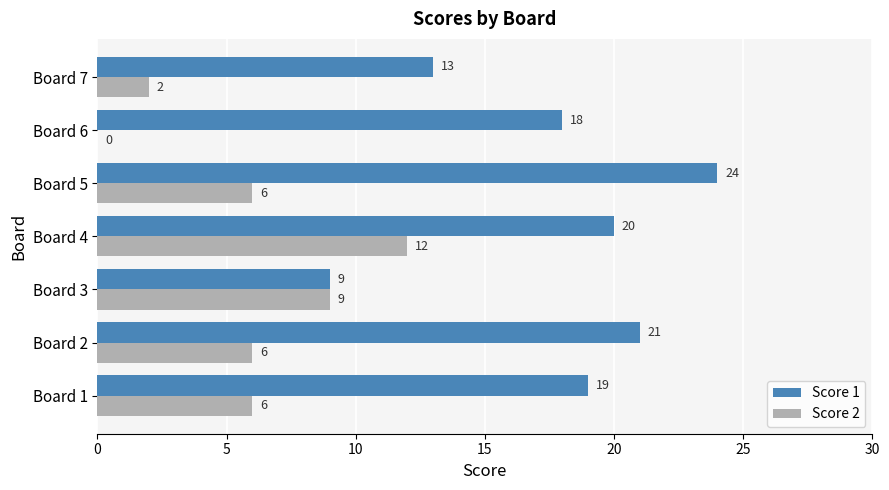

True or false: Score 1 has a value of 6 at Board 7.

False